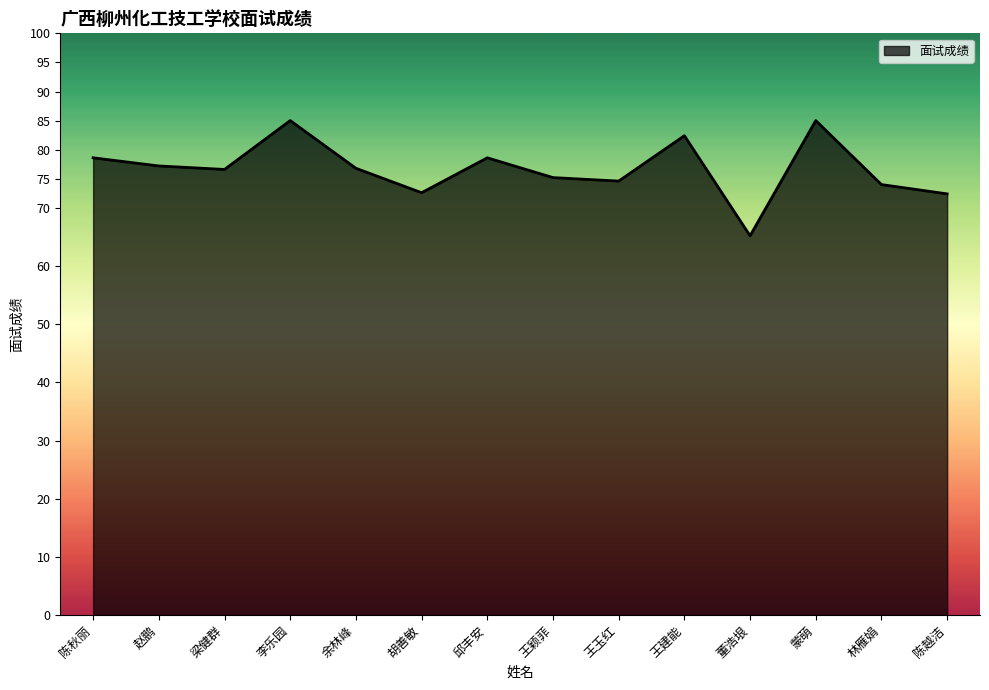

What is the sum of all values?

1074.2